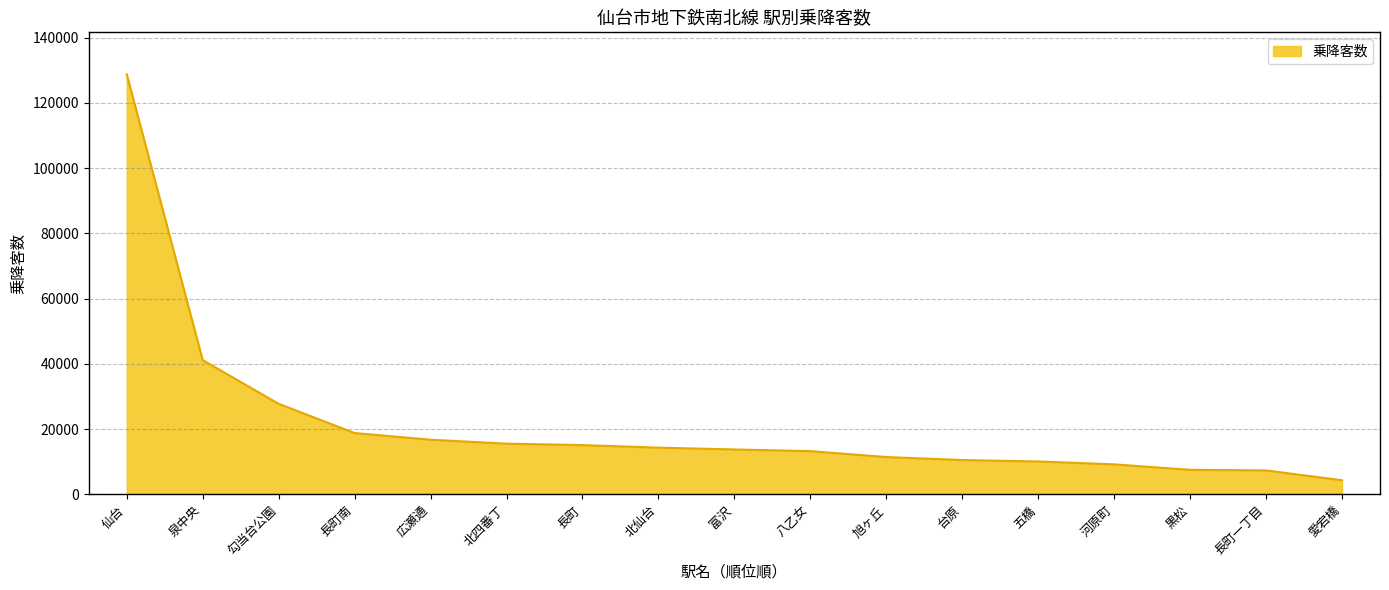

What is the approximate value at 愛宕橋, to the nearest 100?

4300